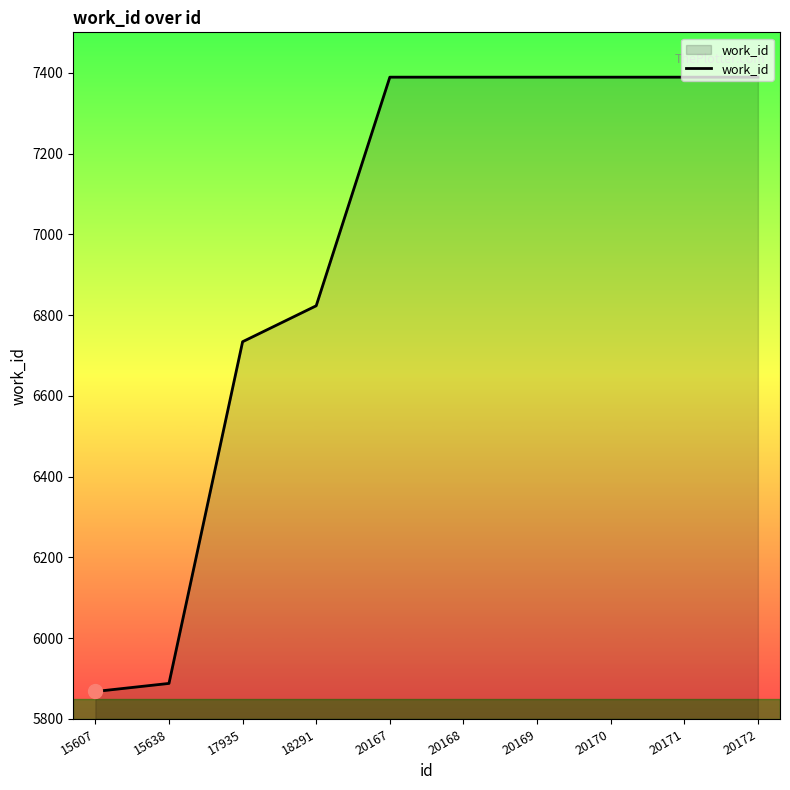

Where is the data nearest to the value 6628?

17935